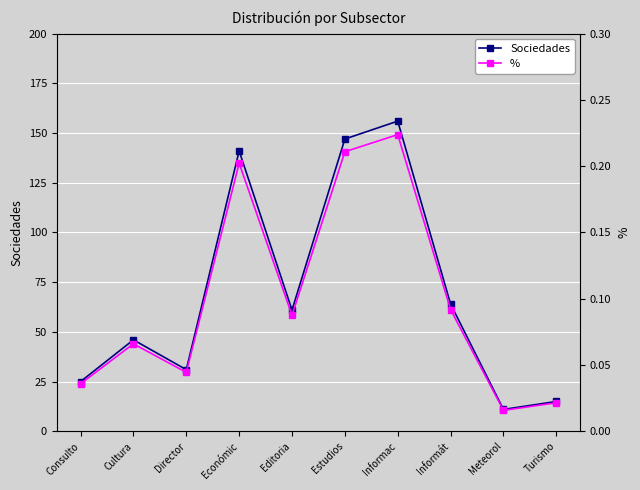

Reading left to right, extract all data points from this chart.

Sociedades: Consulto=25.0	Cultura=46.0	Director=31.0	Económic=141.0	Editoria=61.0	Estudios=147.0	Informac=156.0	Informát=64.0	Meteorol=11.0	Turismo=15.0
%: Consulto=0.0	Cultura=0.1	Director=0.0	Económic=0.2	Editoria=0.1	Estudios=0.2	Informac=0.2	Informát=0.1	Meteorol=0.0	Turismo=0.0